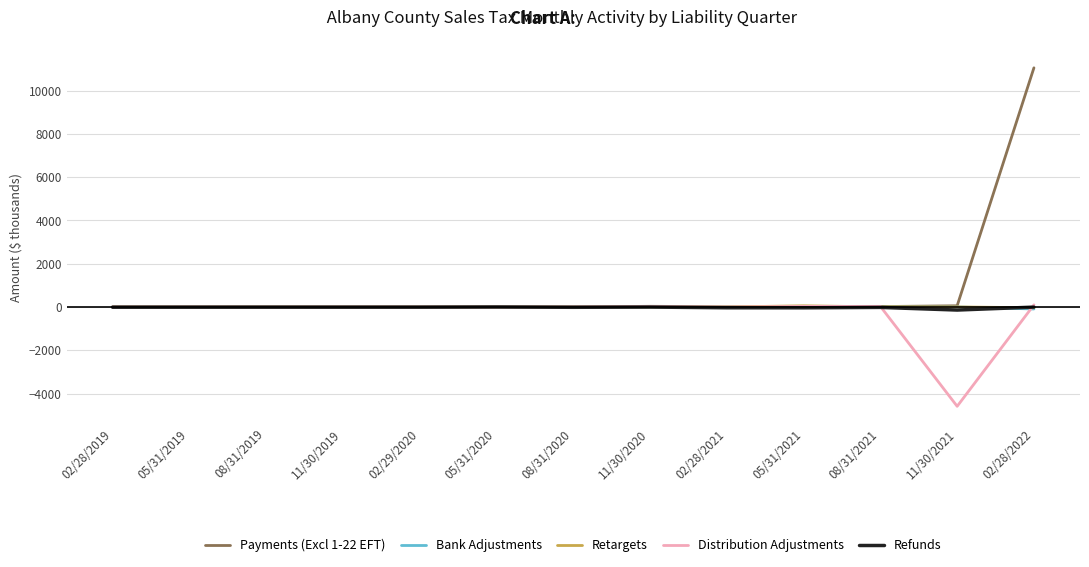

Which series has the largest range (max minus min)?

Payments (Excl 1-22 EFT)